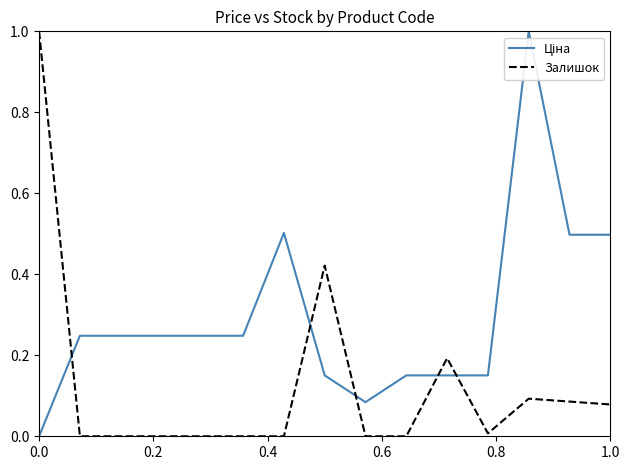

What is the difference between the maximum and minimum values in the Залишок series?

1.0